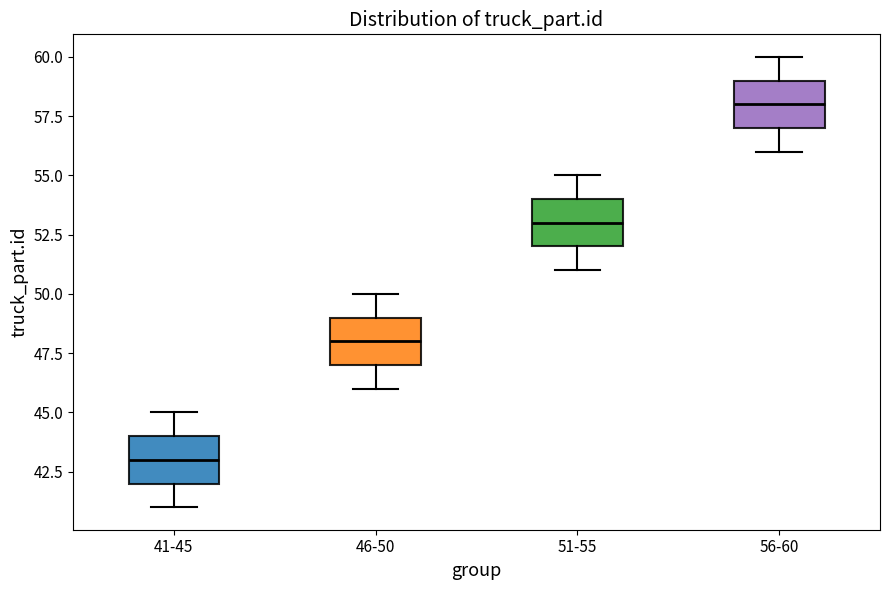

Where is the upper edge of the box for 51-55 on the y-axis? The values are not printed on the chart, so give them approximately, as read against the axis.

54